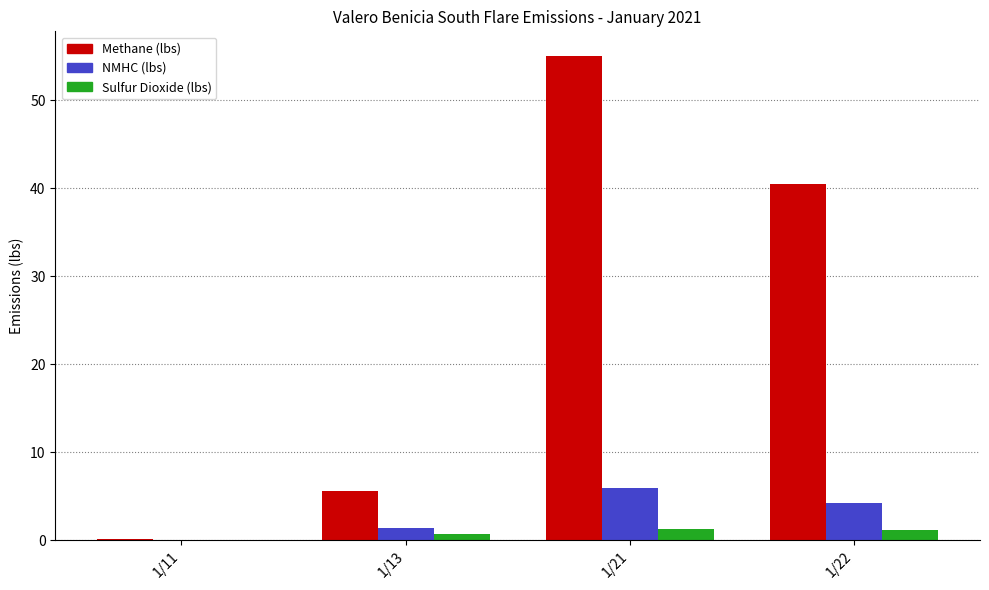

What is the difference between the Methane (lbs) values at 1/21 and 1/11?

54.9